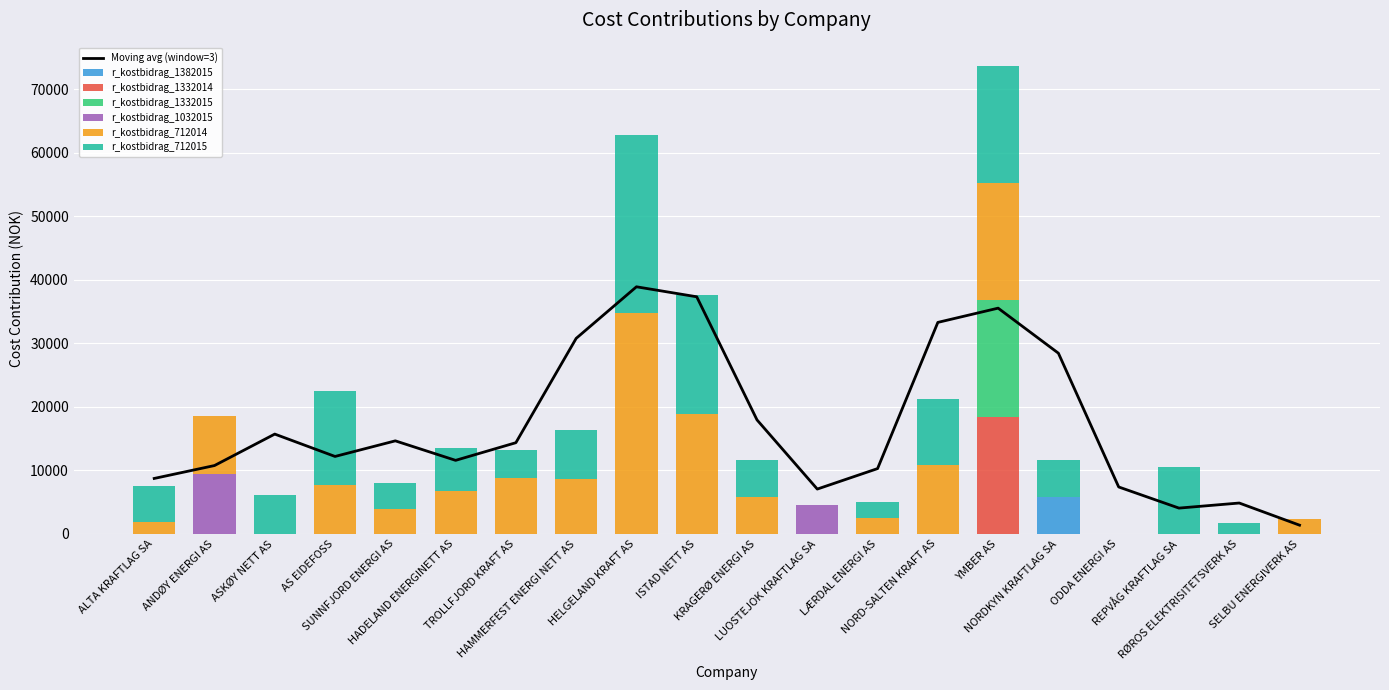

How many bars are there in each group?

6